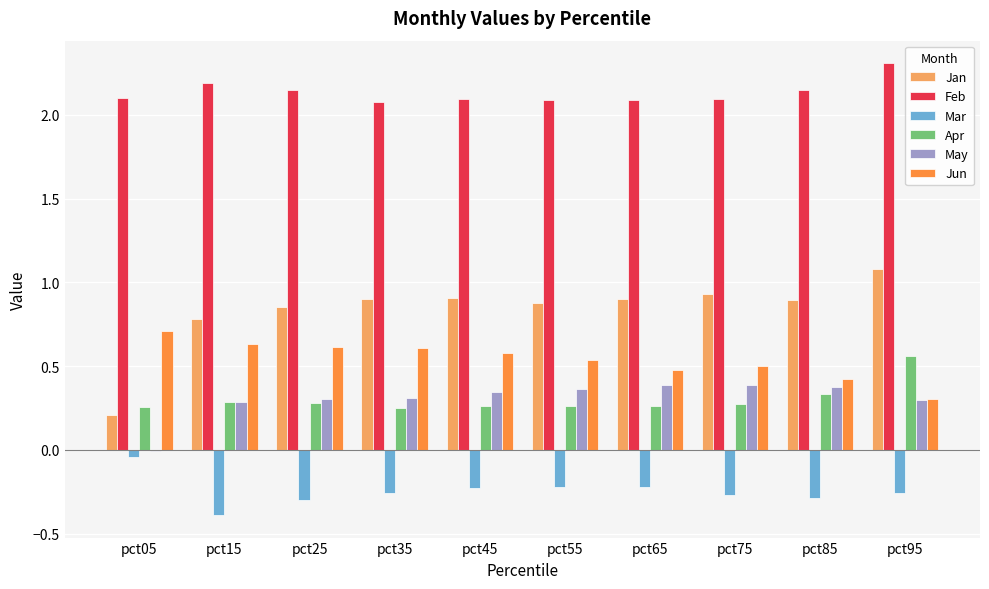

What is the total value across all series at pct65?

3.9